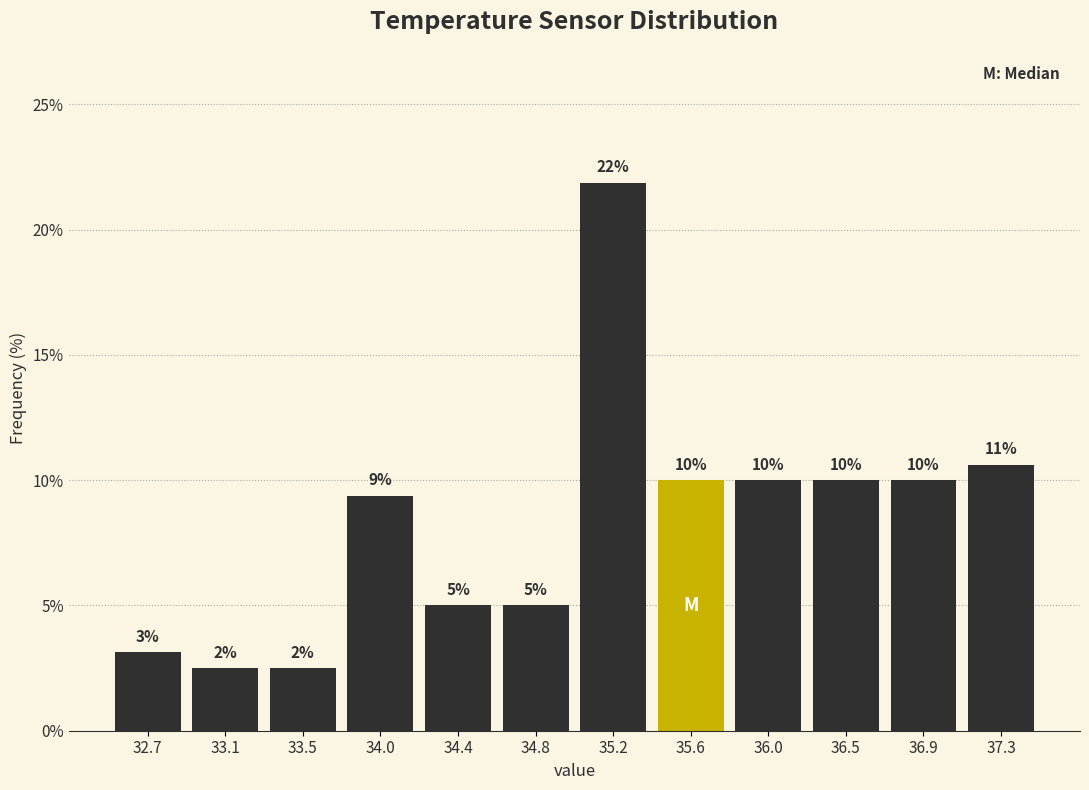

Over which range of the x-axis is the bar tallest?

35.00 to 35.40